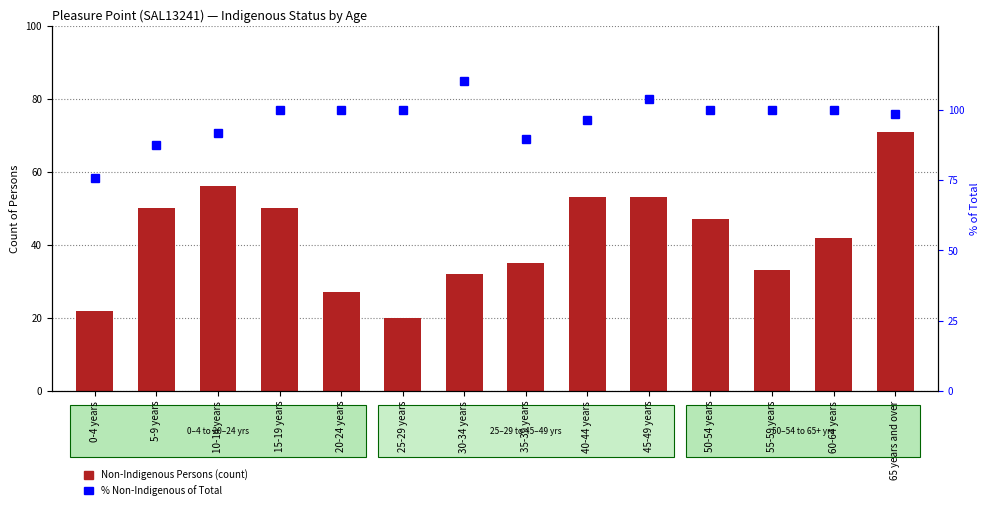

Reading left to right, list all the values displayed in this chart.

Non-Indigenous Persons: 22.0	50.0	56.0	50.0	27.0	20.0	32.0	35.0	53.0	53.0	47.0	33.0	42.0	71.0
% Non-Indigenous of Total: 75.9	87.7	91.8	100.0	100.0	100.0	110.3	89.7	96.4	103.9	100.0	100.0	100.0	98.6